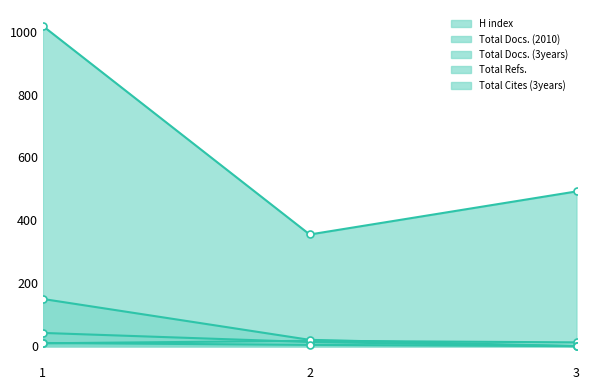

List the series in order of their peak value, lowest first.

Total Cites (3years), H index, Total Docs. (2010), Total Docs. (3years), Total Refs.